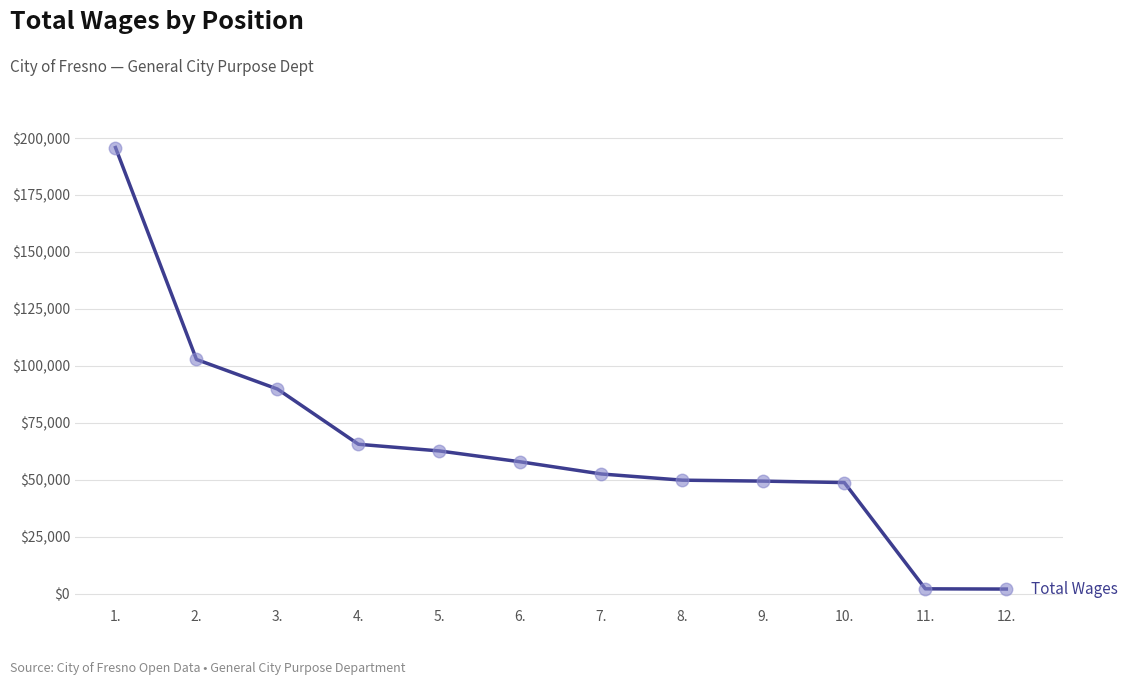

What is the change in value from 2. to 3.?

-12986